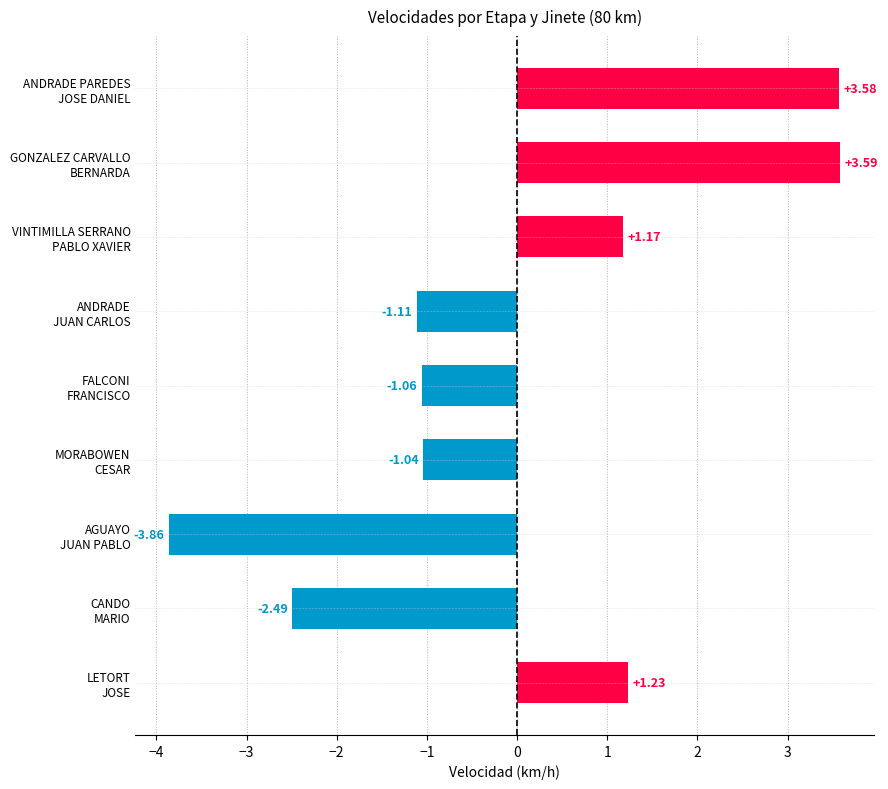

The ET2 Vel Competencia series shows 21.9 at MORABOWEN
CESAR. True or false?

False